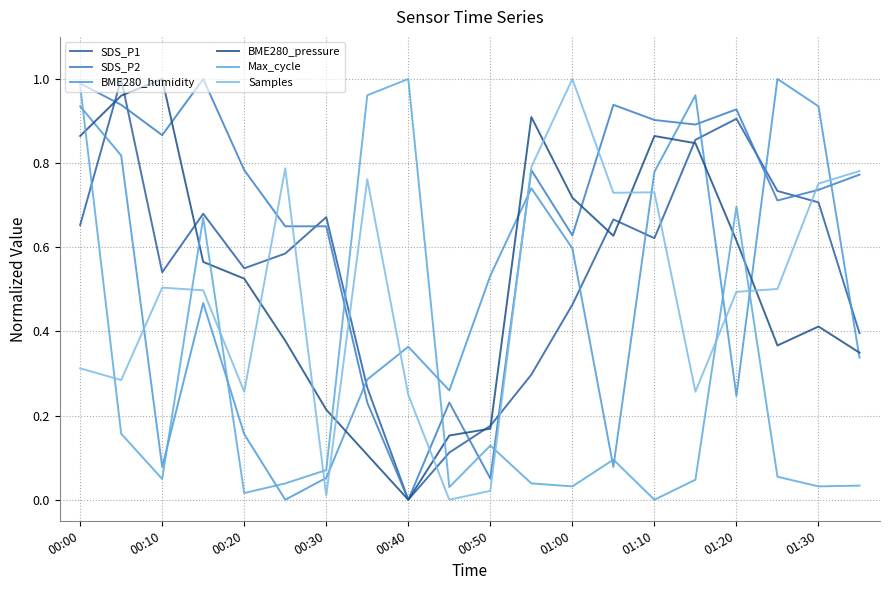

Which series has the widest spread of values?

SDS_P1